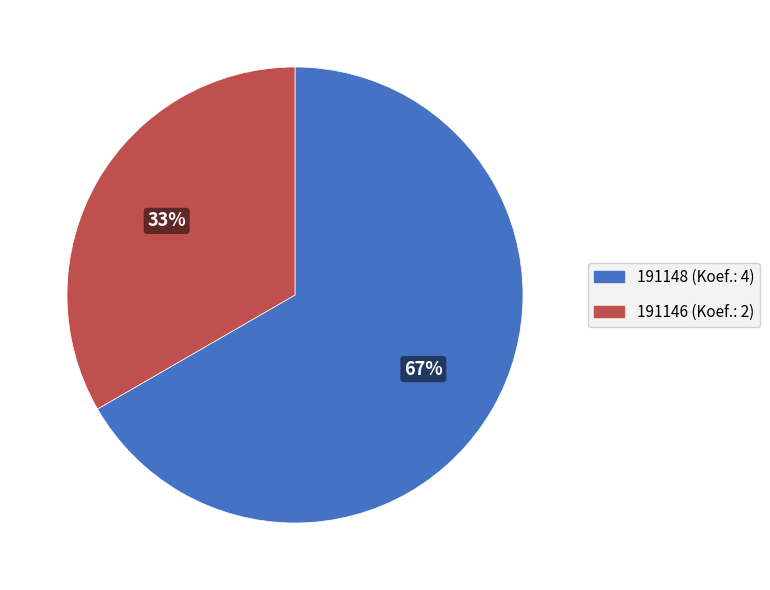

Which slice is the smallest?

191146